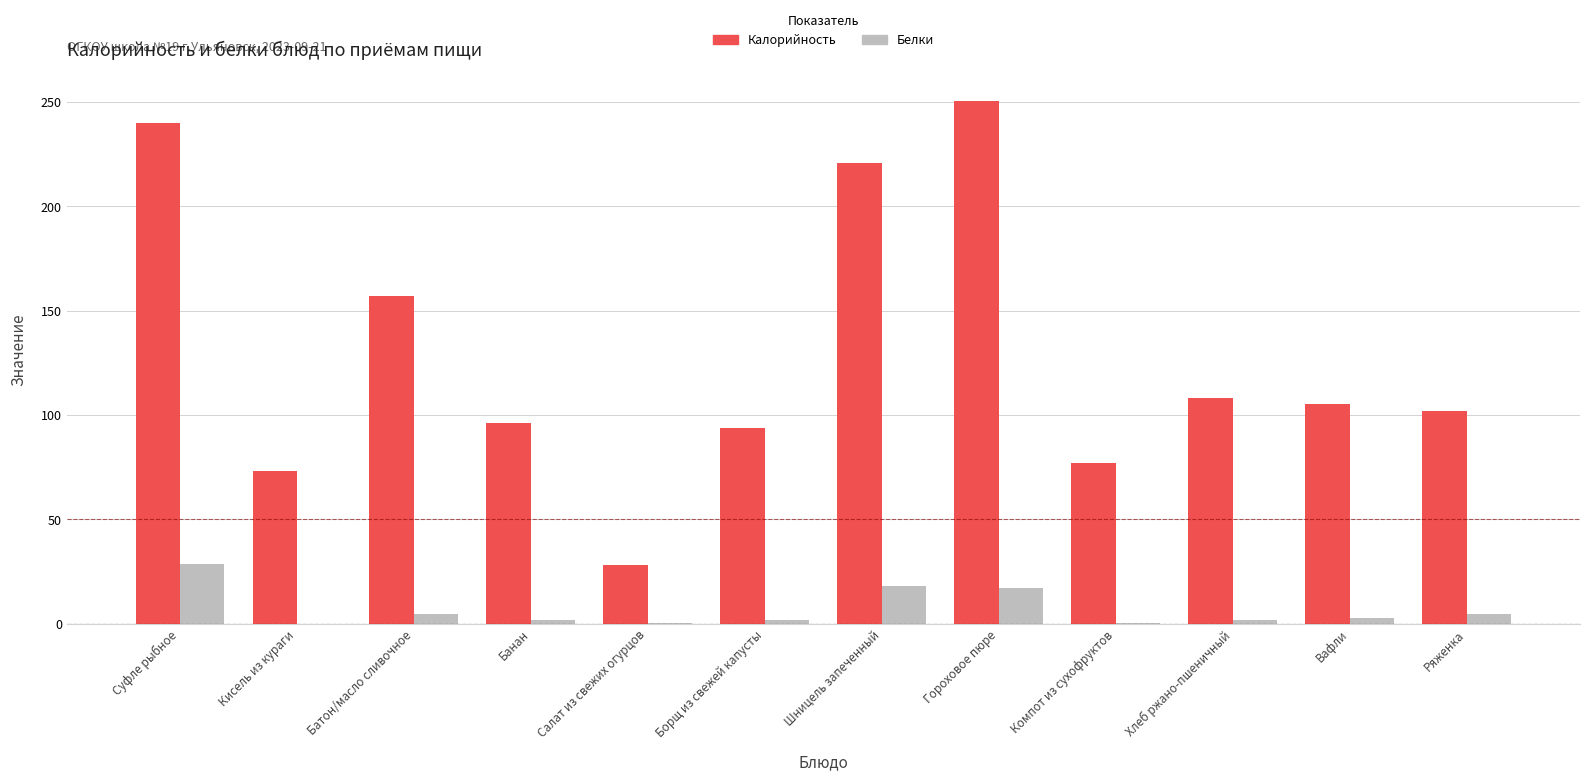

The Калорийность series shows 102.0 at Ряженка. True or false?

True